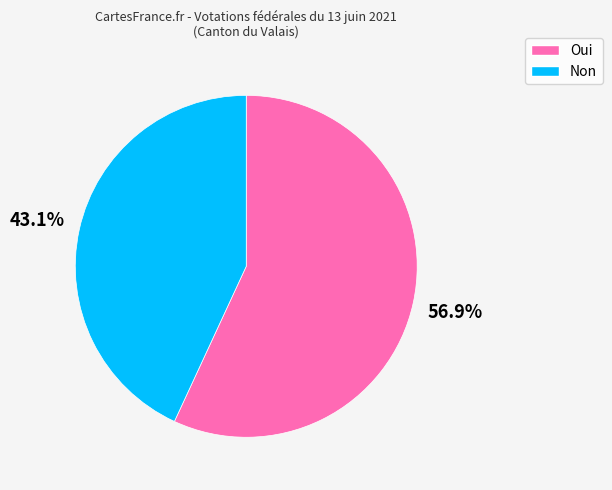

Is the sum of Non and Oui greater than half?

Yes